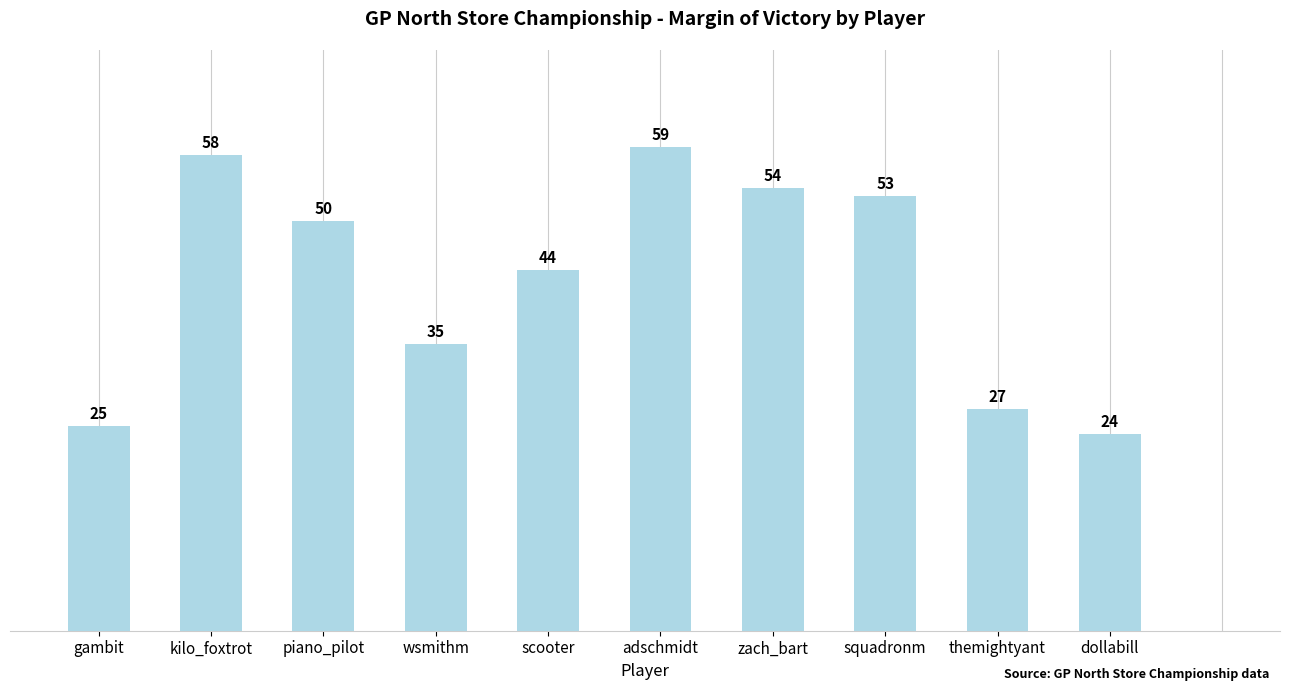

Rank the categories by value from highest to lowest.

adschmidt, kilo_foxtrot, zach_bart, squadronm, piano_pilot, scooter, wsmithm, themightyant, gambit, dollabill